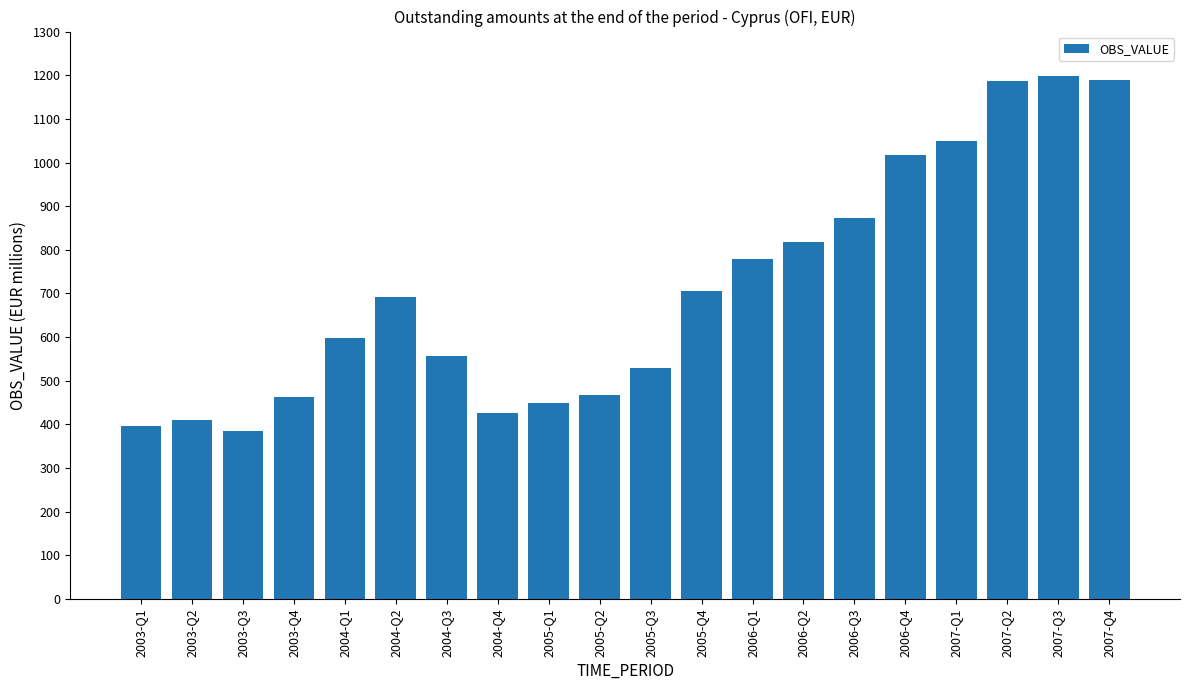

How many categories are shown in the chart?

20